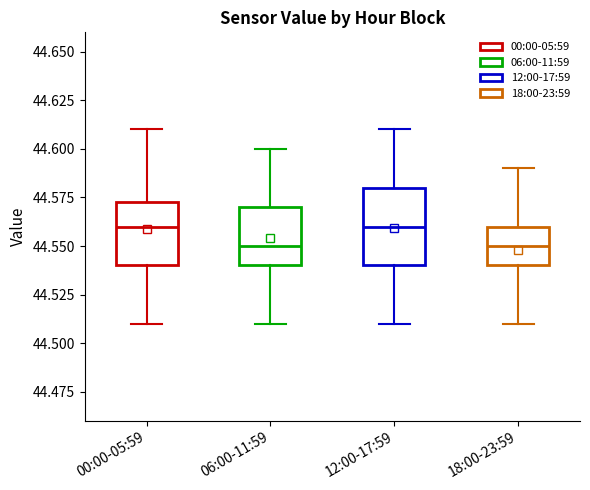

Reading left to right, read every box against the y-axis: the position of its median line, the range the box covers, and the ends of its whiskers. The values are not printed on the chart, so give them approximately, as read against the axis.

00:00-05:59: median 44.560, box 44.540 to 44.575, whiskers 44.510 to 44.610
06:00-11:59: median 44.550, box 44.540 to 44.570, whiskers 44.510 to 44.600
12:00-17:59: median 44.560, box 44.540 to 44.580, whiskers 44.510 to 44.610
18:00-23:59: median 44.550, box 44.540 to 44.560, whiskers 44.510 to 44.590